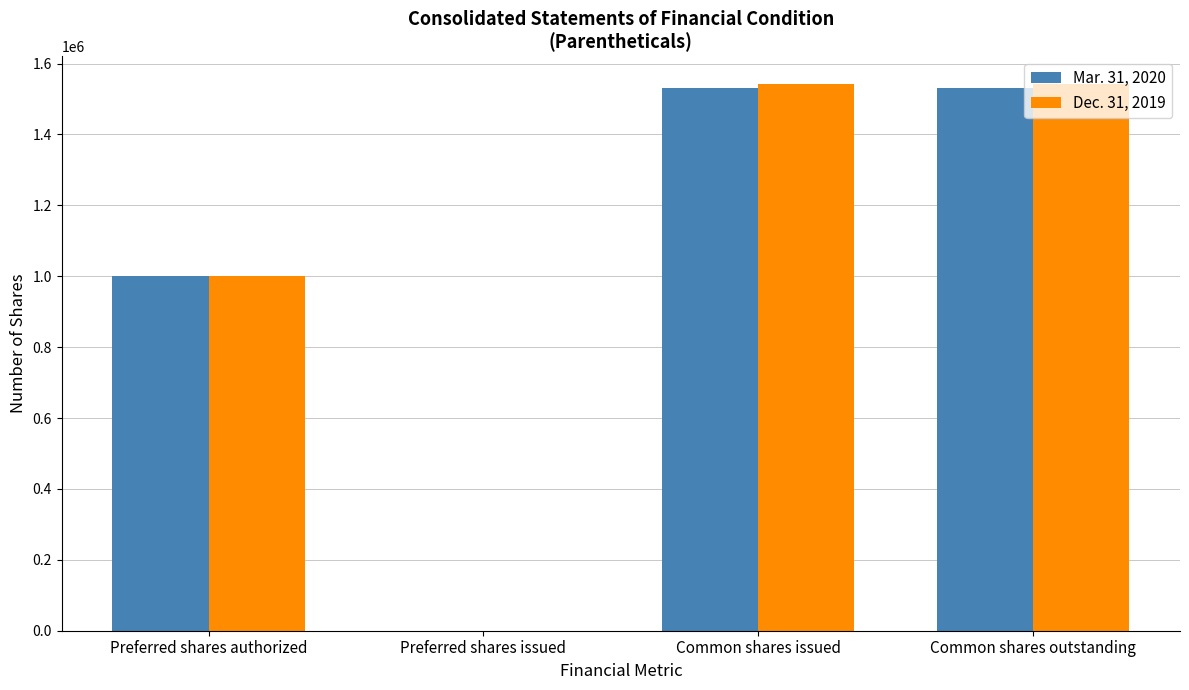

What is the highest value of the Mar. 31, 2020 series?

1530209